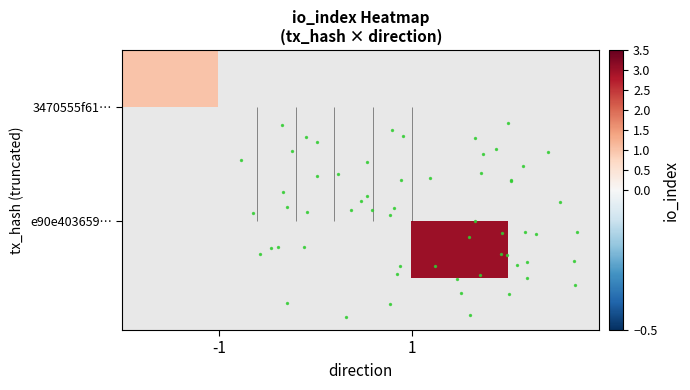

What is the sum of the 3470555f61… values at -1 and 1?

1